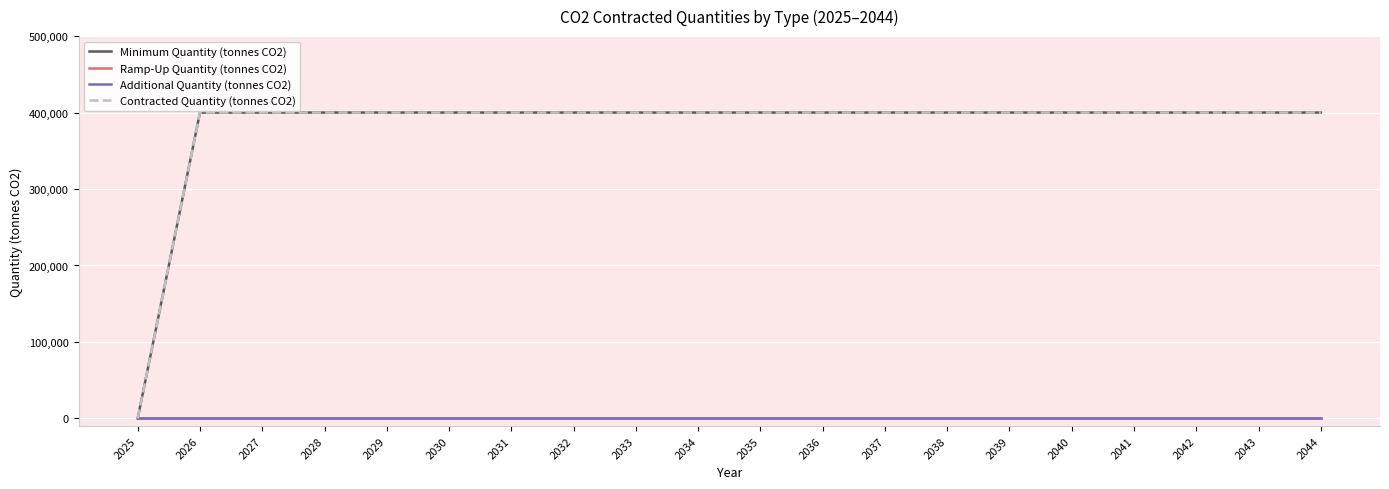

Is this an area chart (filled region under the line)?

No